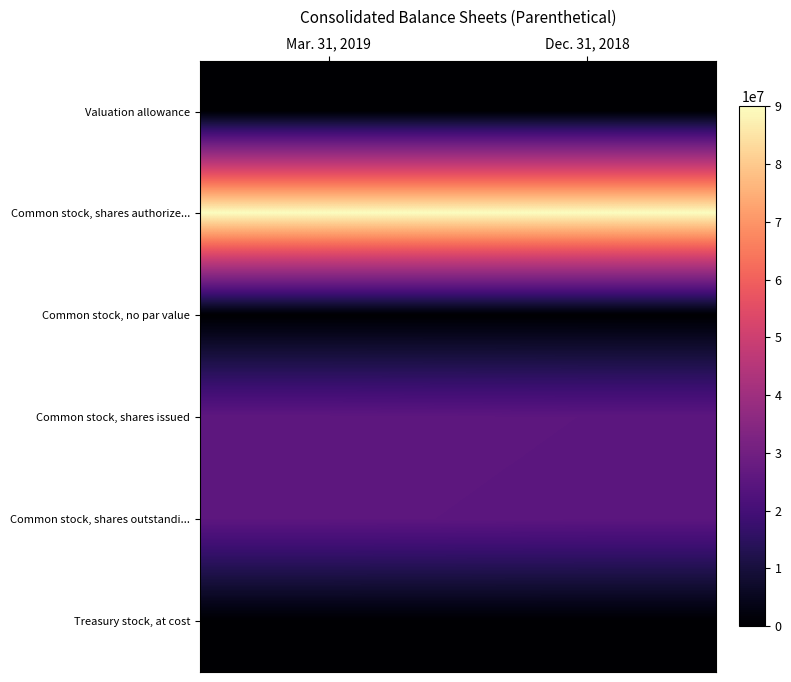

Which series changed the most between Mar. 31, 2019 and Dec. 31, 2018?

Common stock, shares outstandi...